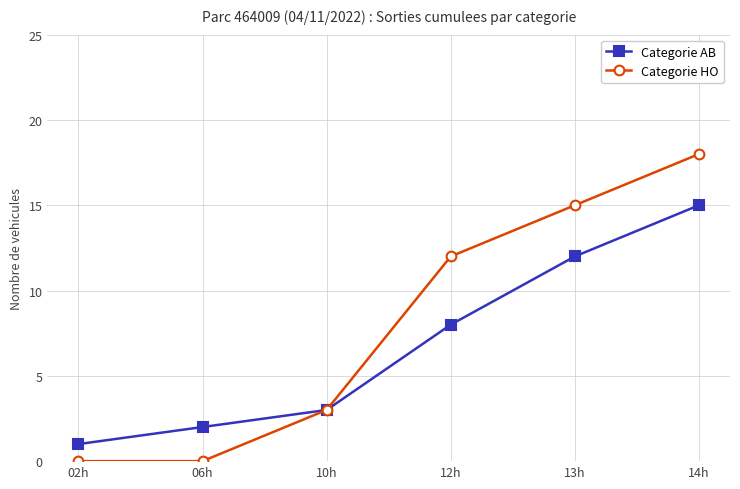

Is it true that Categorie HO equals -8 at 06h?

False